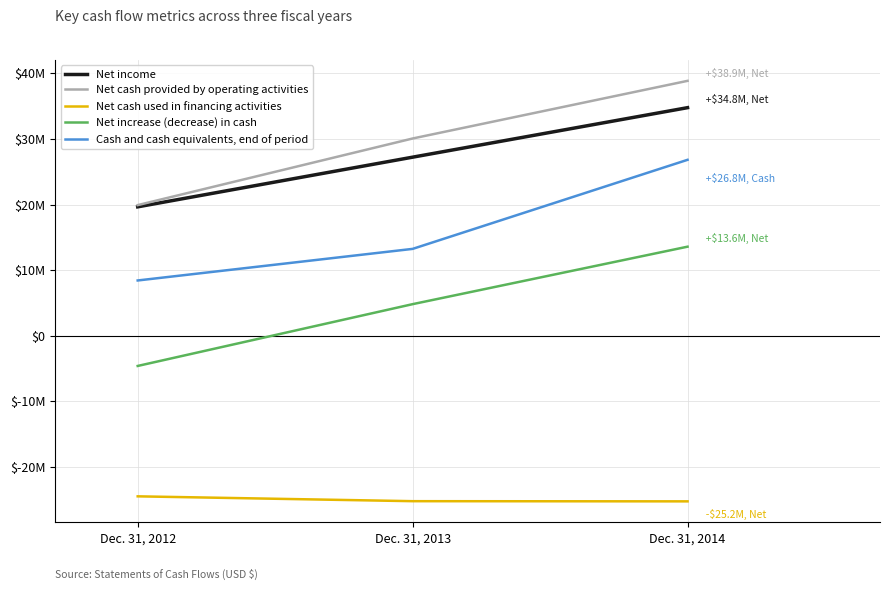

True or false: Net income has a value of 34765020 at Dec. 31, 2014.

True